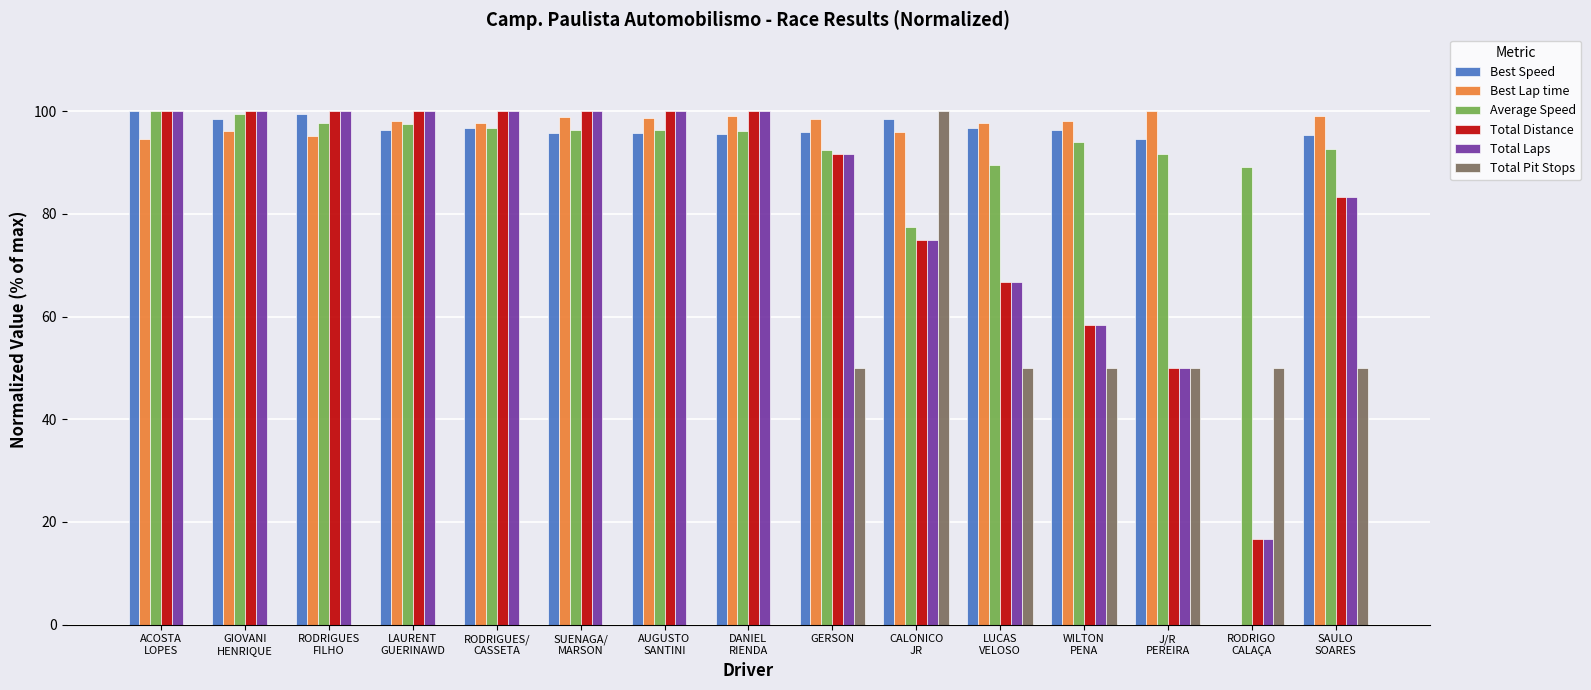

Which series has the largest total across all categories?

Average Speed